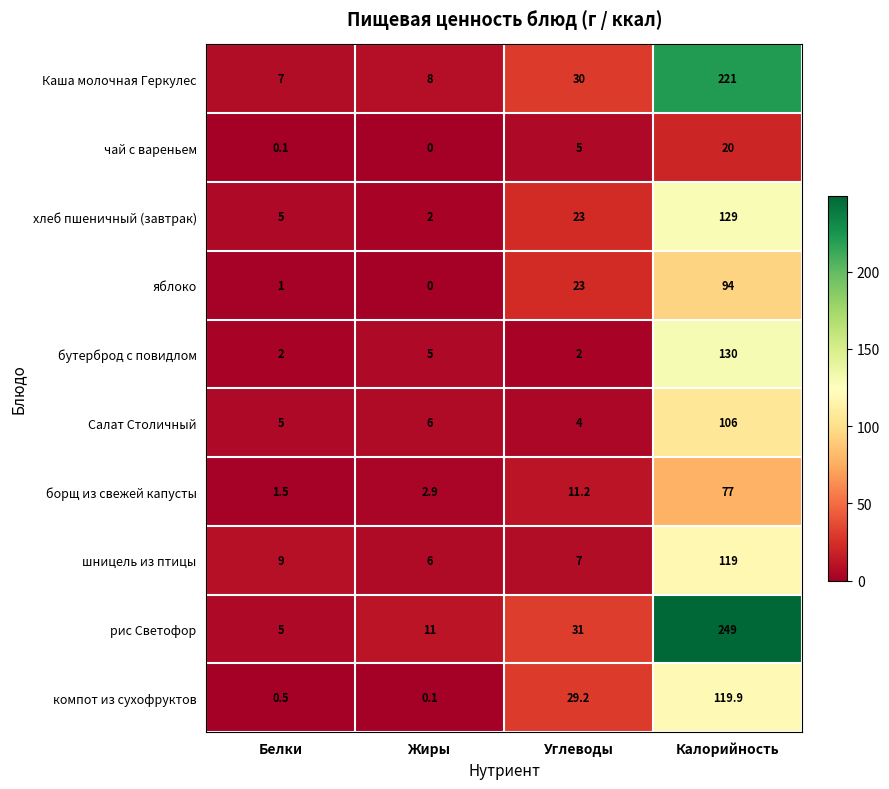

Which category has the highest value across all series?

Калорийность